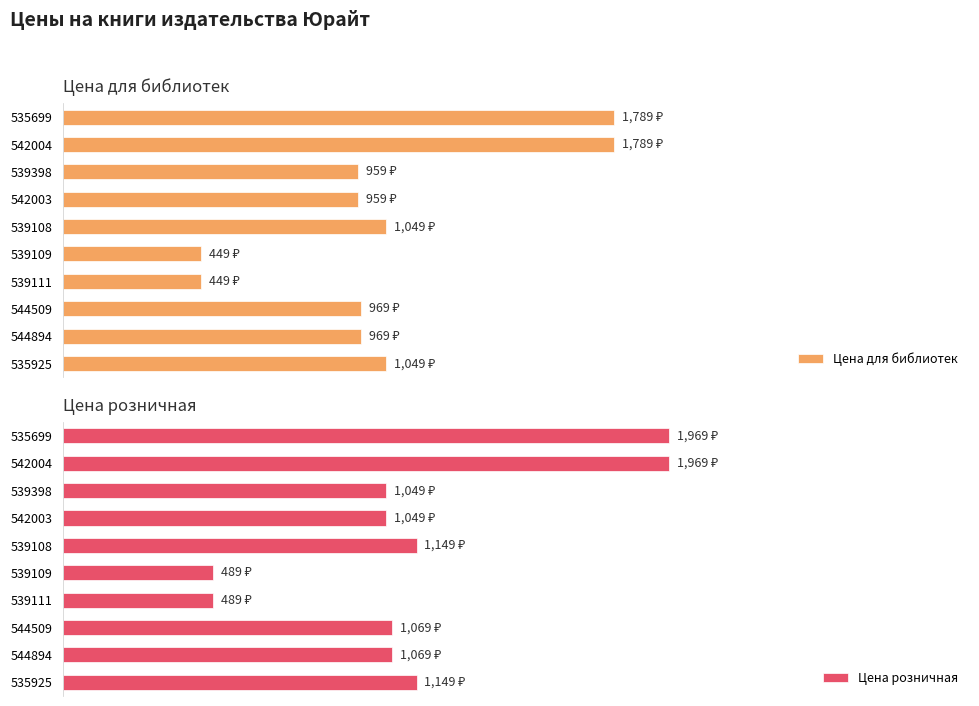

Read the Цена для библиотек value at 539108, to the nearest 10.

1050